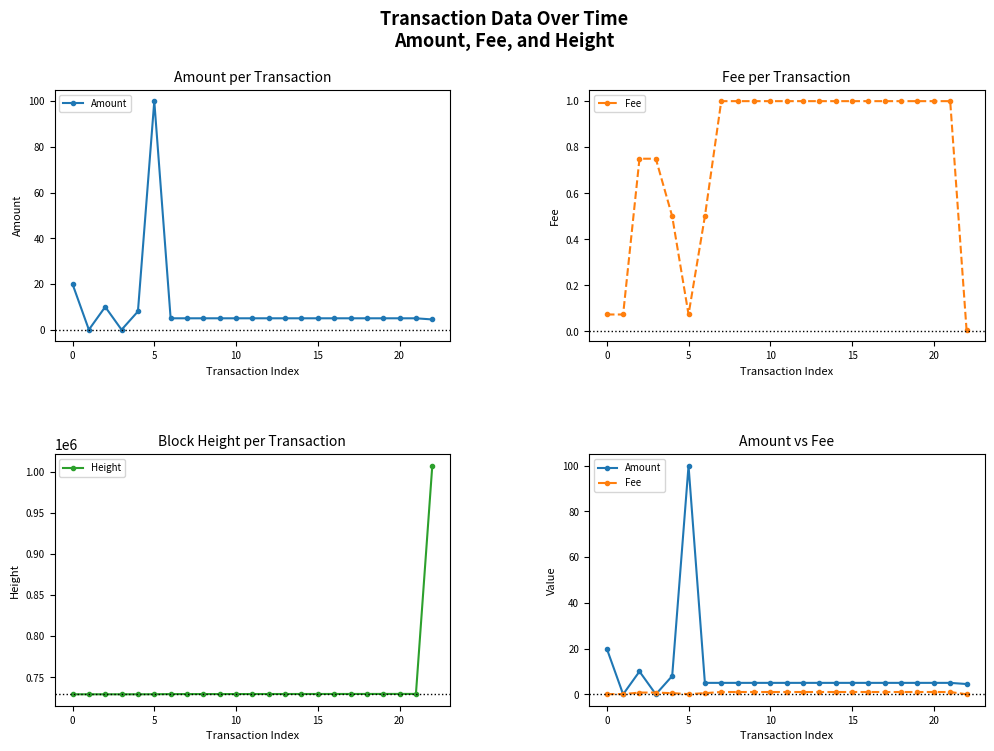

What is the maximum value shown in the chart?

1007082.0